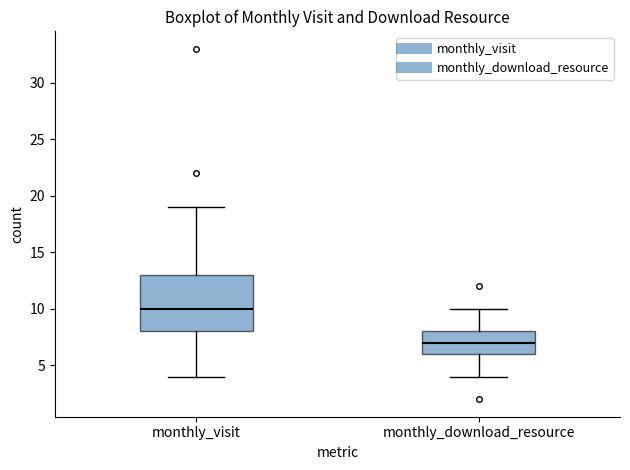

Which box's median line is the highest?

monthly_visit